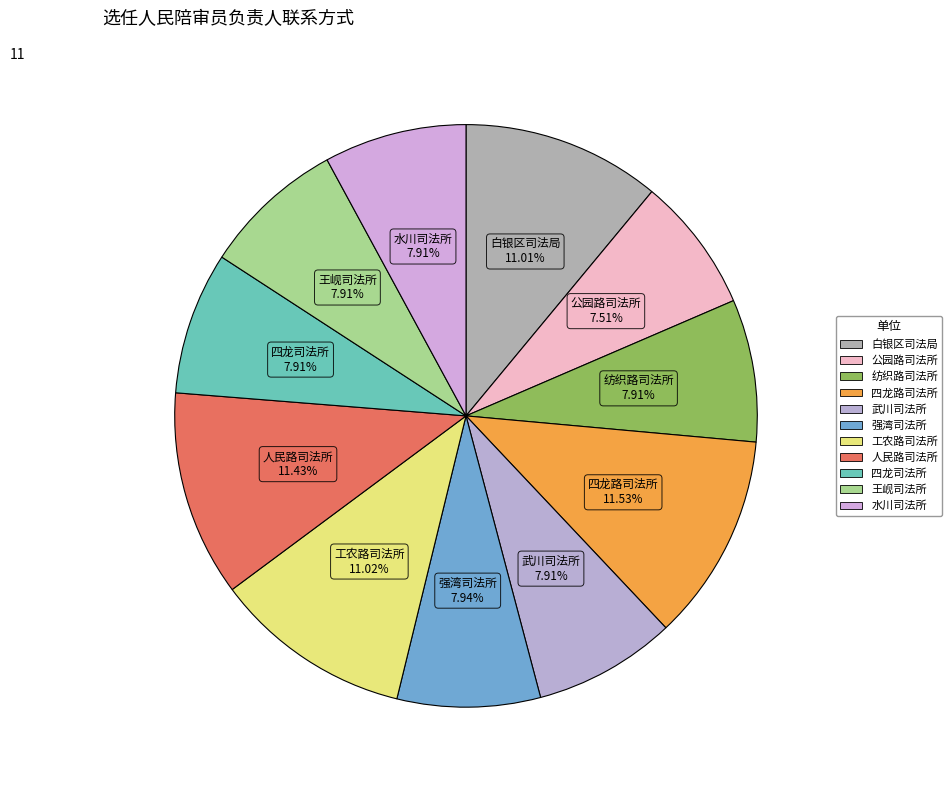

Is the sum of 王岘司法所 and 强湾司法所 greater than half?

No